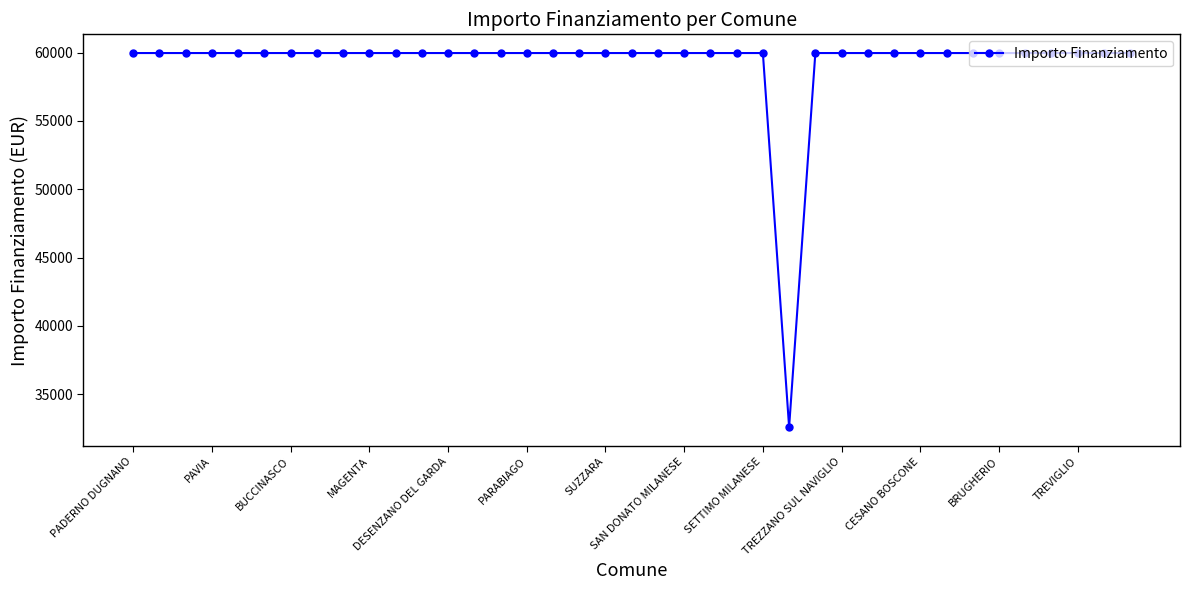

What is the difference between the maximum and minimum values?

27377